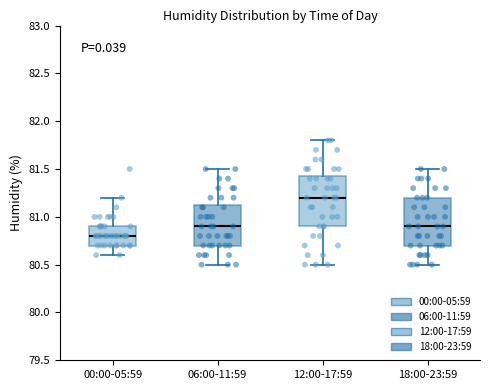

Where does the upper whisker of the box for 18:00-23:59 end on the y-axis? The values are not printed on the chart, so give them approximately, as read against the axis.

81.50